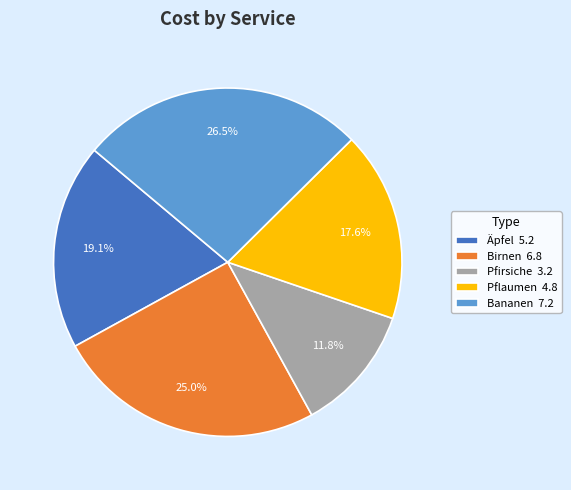

Rank the categories by value from lowest to highest.

Pfirsiche, Pflaumen, Äpfel, Birnen, Bananen